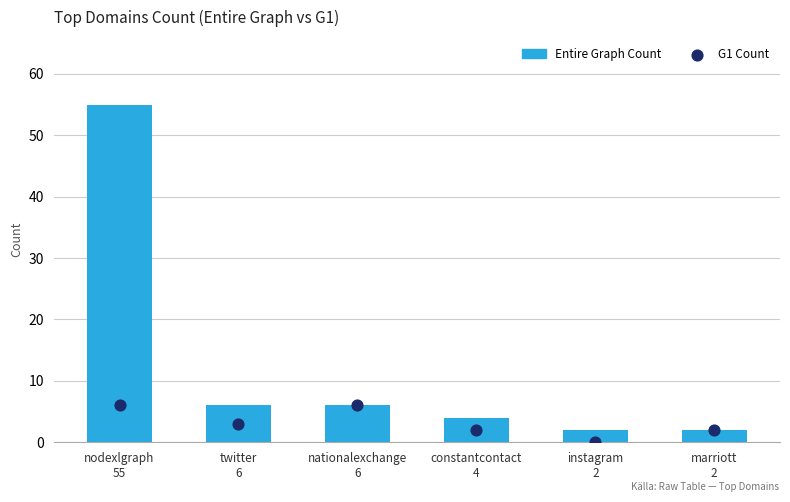

What are all the series names shown in the legend?

Entire Graph Count, G1 Count